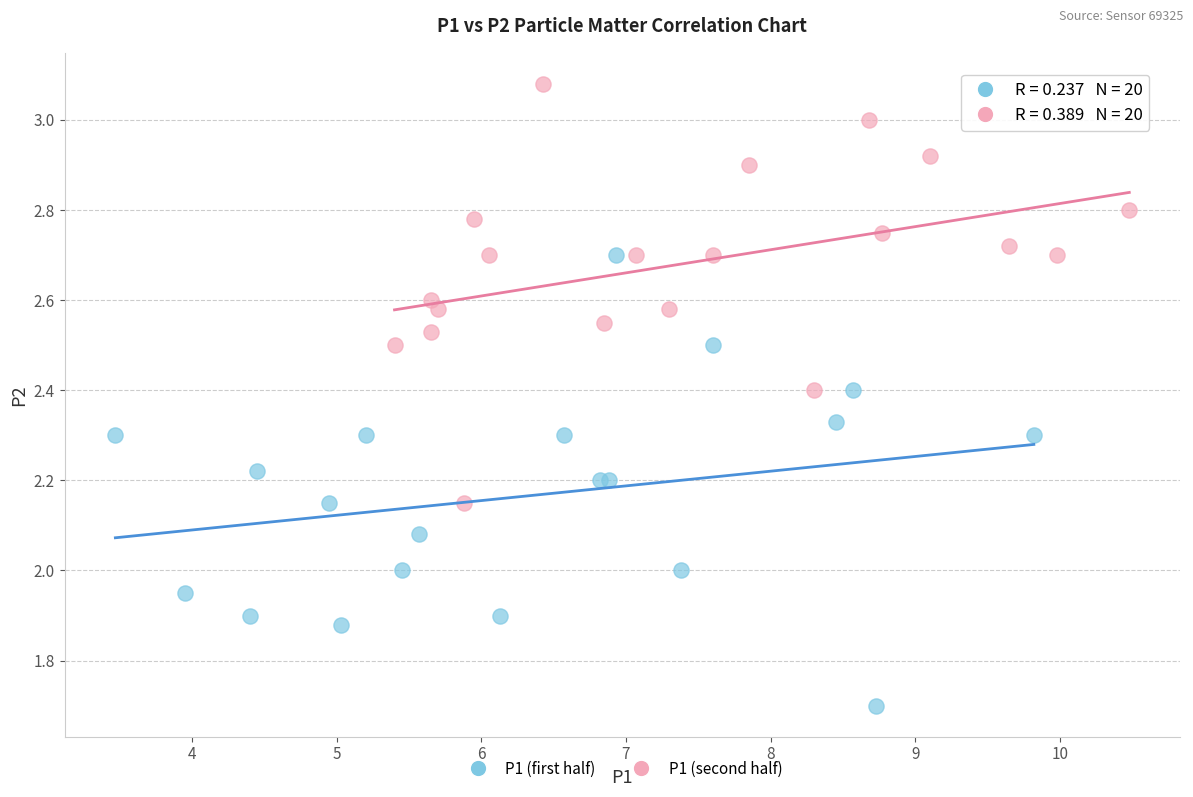

Which series contains the lowest Y value?

P1 (first half)